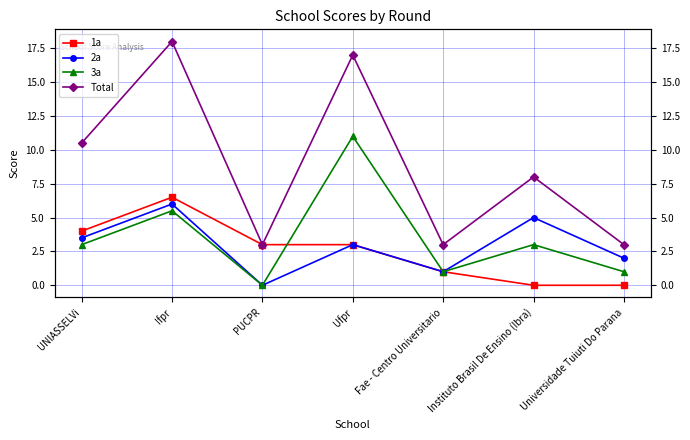

Reading left to right, what are all the values shown in this chart?

1a: UNIASSELVi=4.0	Ifpr=6.5	PUCPR=3.0	Ufpr=3.0	Fae - Centro Universitario=1.0	Instituto Brasil De Ensino (Ibra)=0.0	Universidade Tuiuti Do Parana=0.0
2a: UNIASSELVi=3.5	Ifpr=6.0	PUCPR=0.0	Ufpr=3.0	Fae - Centro Universitario=1.0	Instituto Brasil De Ensino (Ibra)=5.0	Universidade Tuiuti Do Parana=2.0
3a: UNIASSELVi=3.0	Ifpr=5.5	PUCPR=0.0	Ufpr=11.0	Fae - Centro Universitario=1.0	Instituto Brasil De Ensino (Ibra)=3.0	Universidade Tuiuti Do Parana=1.0
Total: UNIASSELVi=10.5	Ifpr=18.0	PUCPR=3.0	Ufpr=17.0	Fae - Centro Universitario=3.0	Instituto Brasil De Ensino (Ibra)=8.0	Universidade Tuiuti Do Parana=3.0